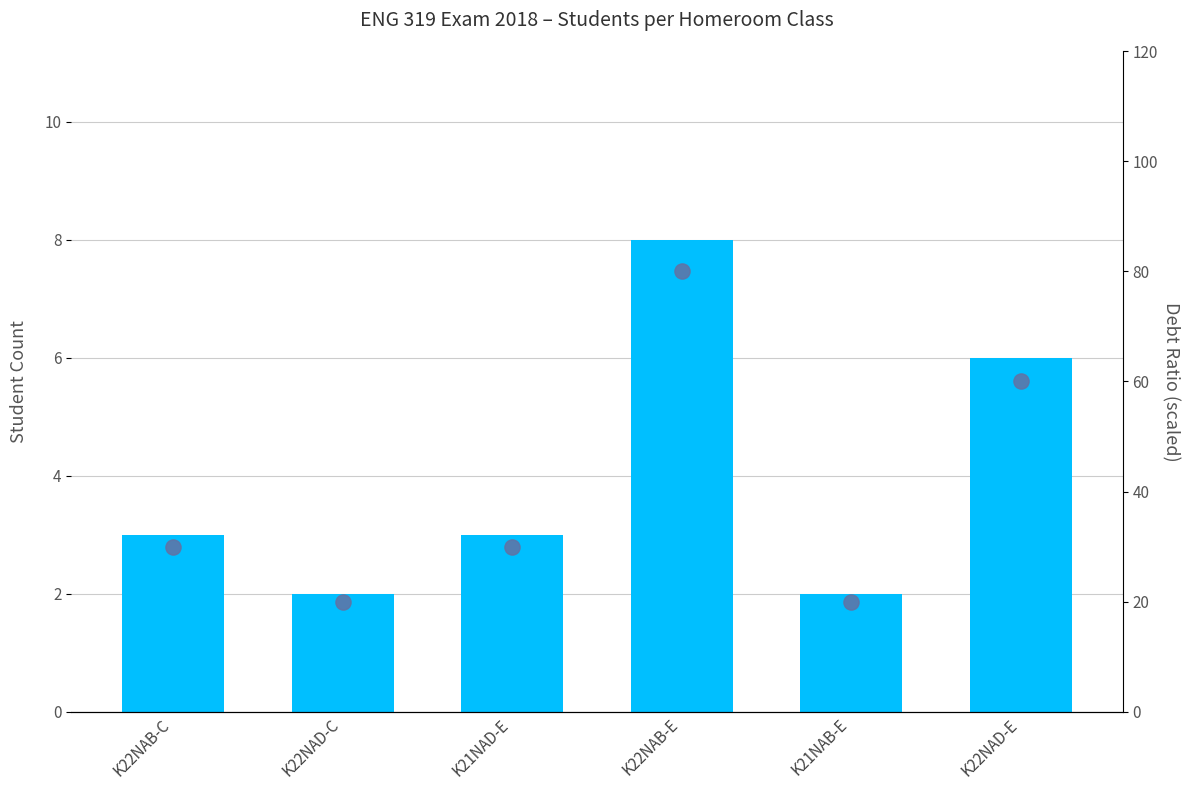

At which category is the sum across all series the highest?

K22NAB-E